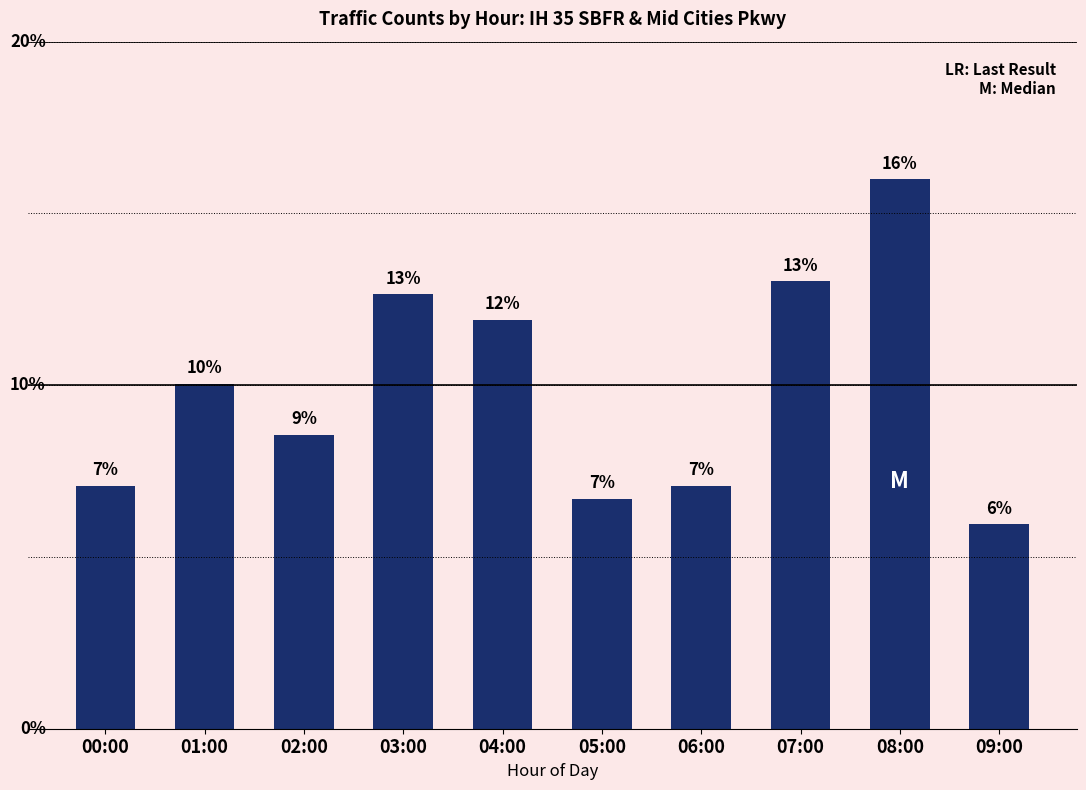

What is the difference between the values at 09:00 and 06:00?

3